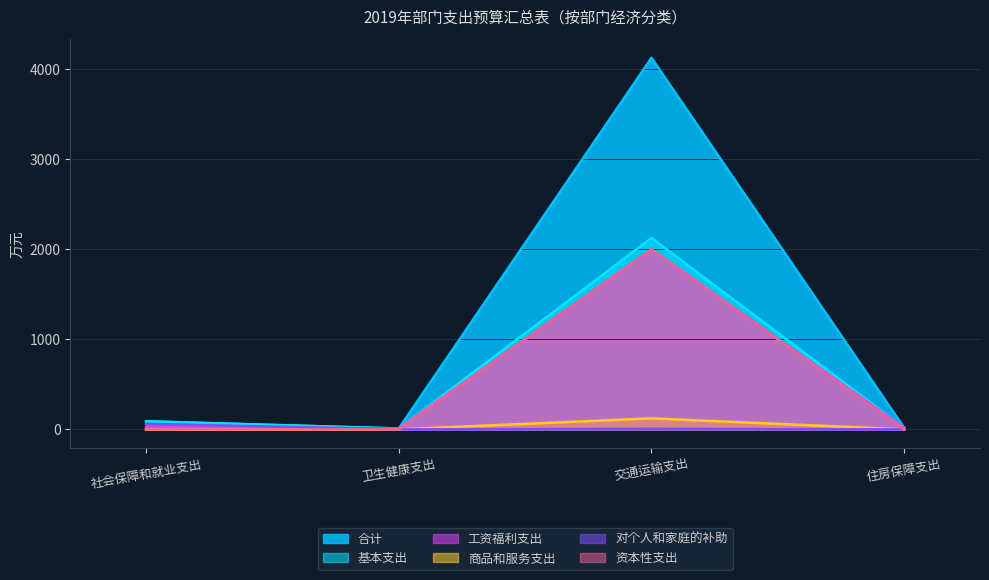

True or false: 商品和服务支出 and 基本支出 intersect in this chart.

False